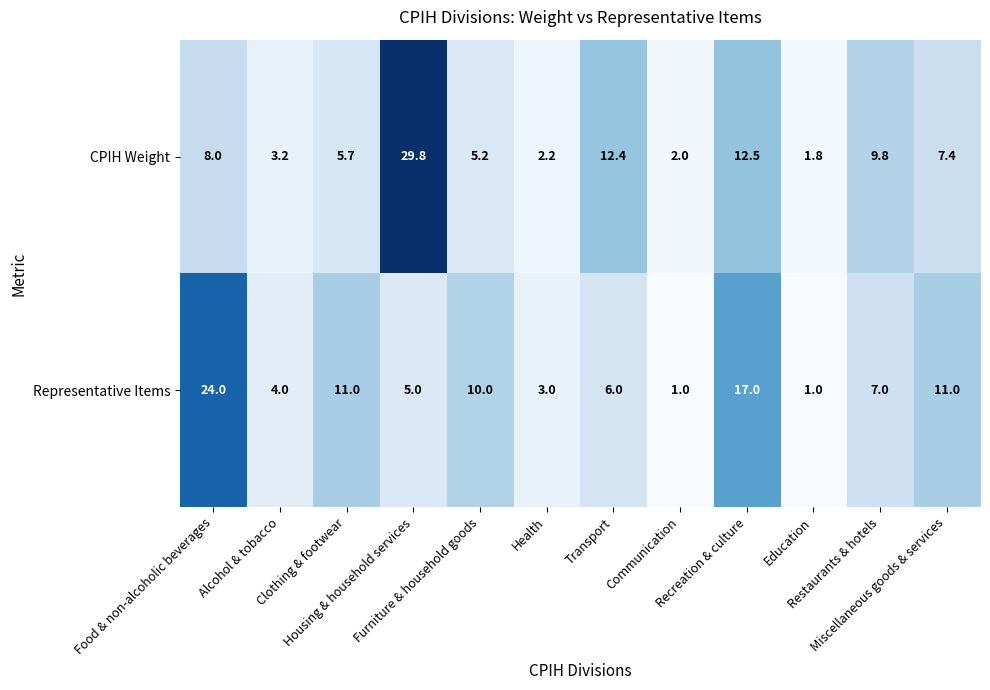

What is the average value of the Representative Items series?

8.3